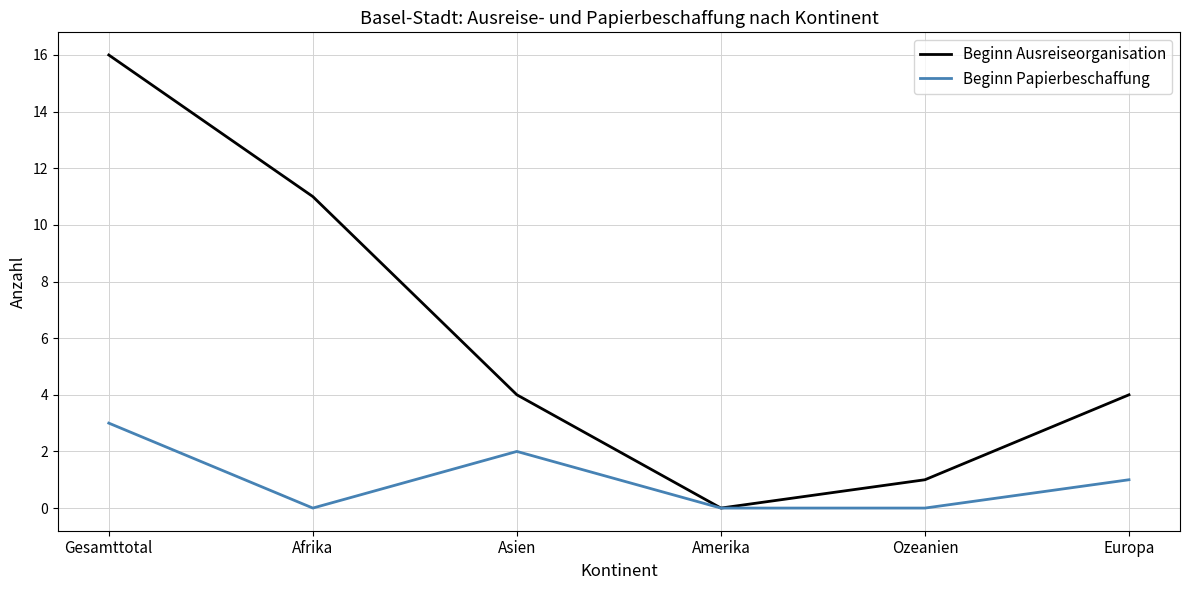

Reading left to right, transcribe all the data shown in this chart.

Beginn Ausreiseorganisation: Gesamttotal=16	Afrika=11	Asien=4	Amerika=0	Ozeanien=1	Europa=4
Beginn Papierbeschaffung: Gesamttotal=3	Afrika=0	Asien=2	Amerika=0	Ozeanien=0	Europa=1